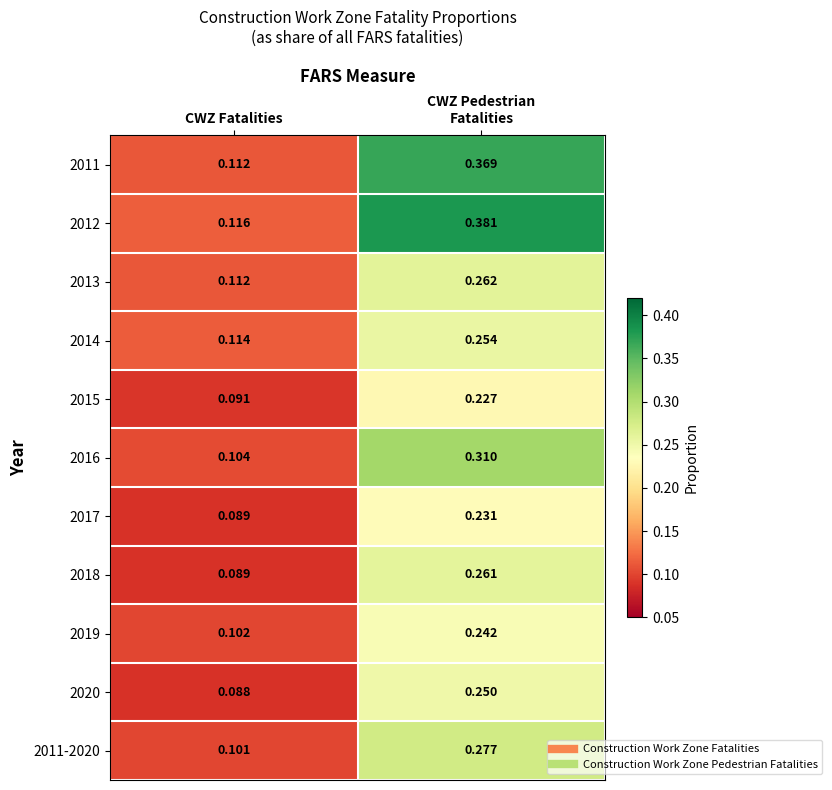

At which label is 2011 closest to 0?

CWZ Fatalities